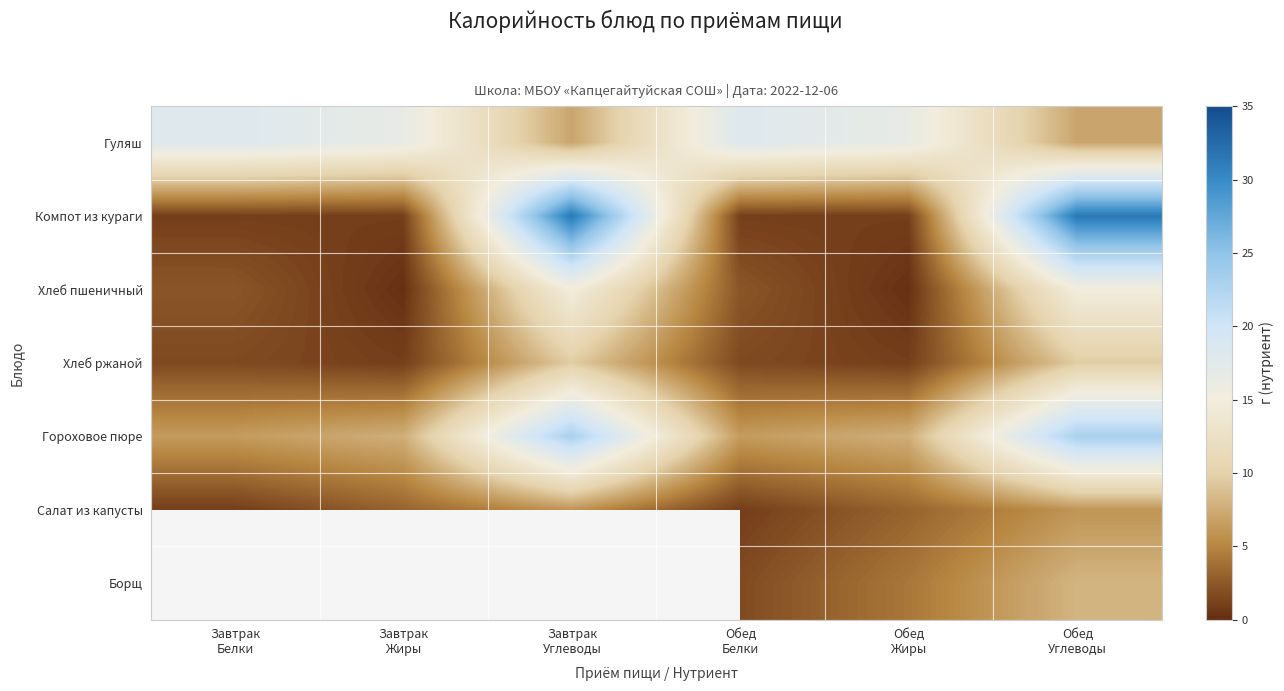

The value of Салат из капусты at Обед Жиры is 4.4. True or false?

False